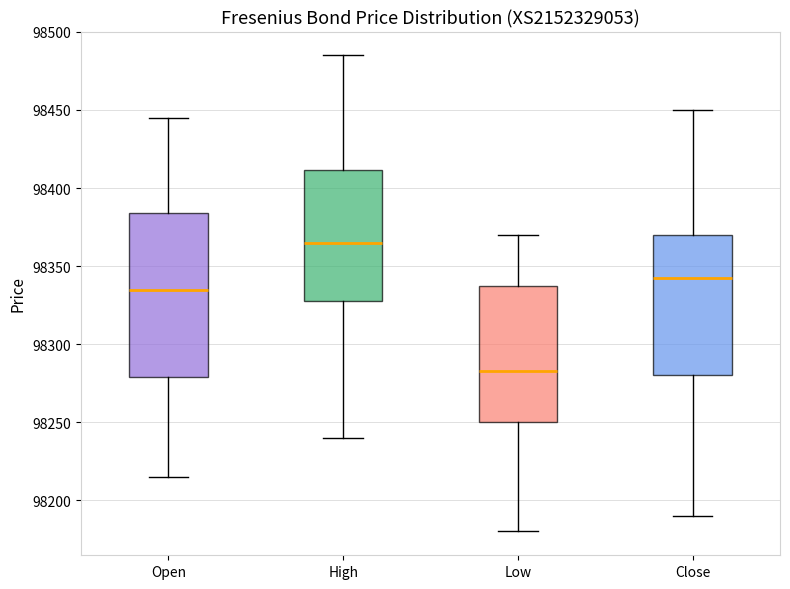

Comparing the boxes themselves (not the whiskers), which one is the tallest?

Open